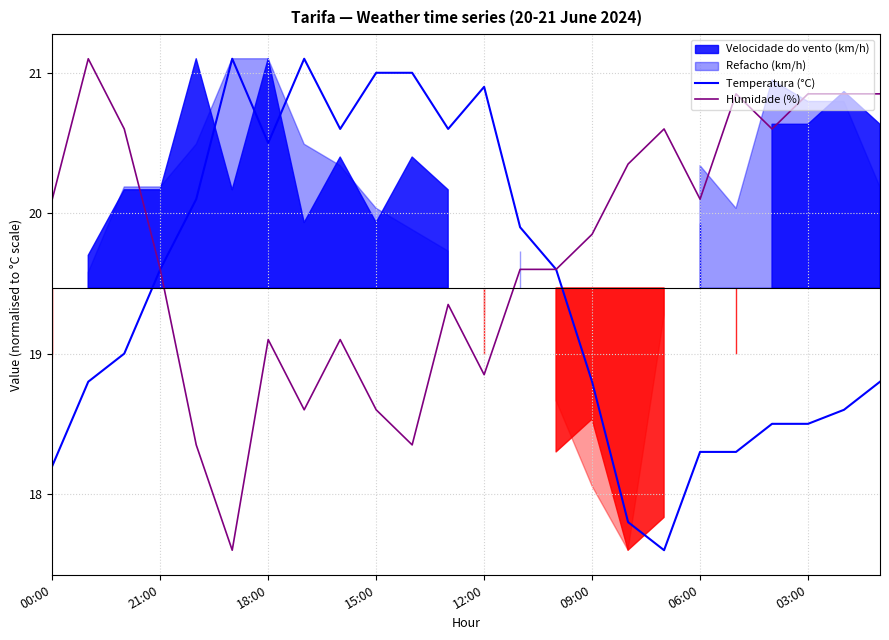

Is it true that Humidade (%) equals 13.7 at 09:00?

False